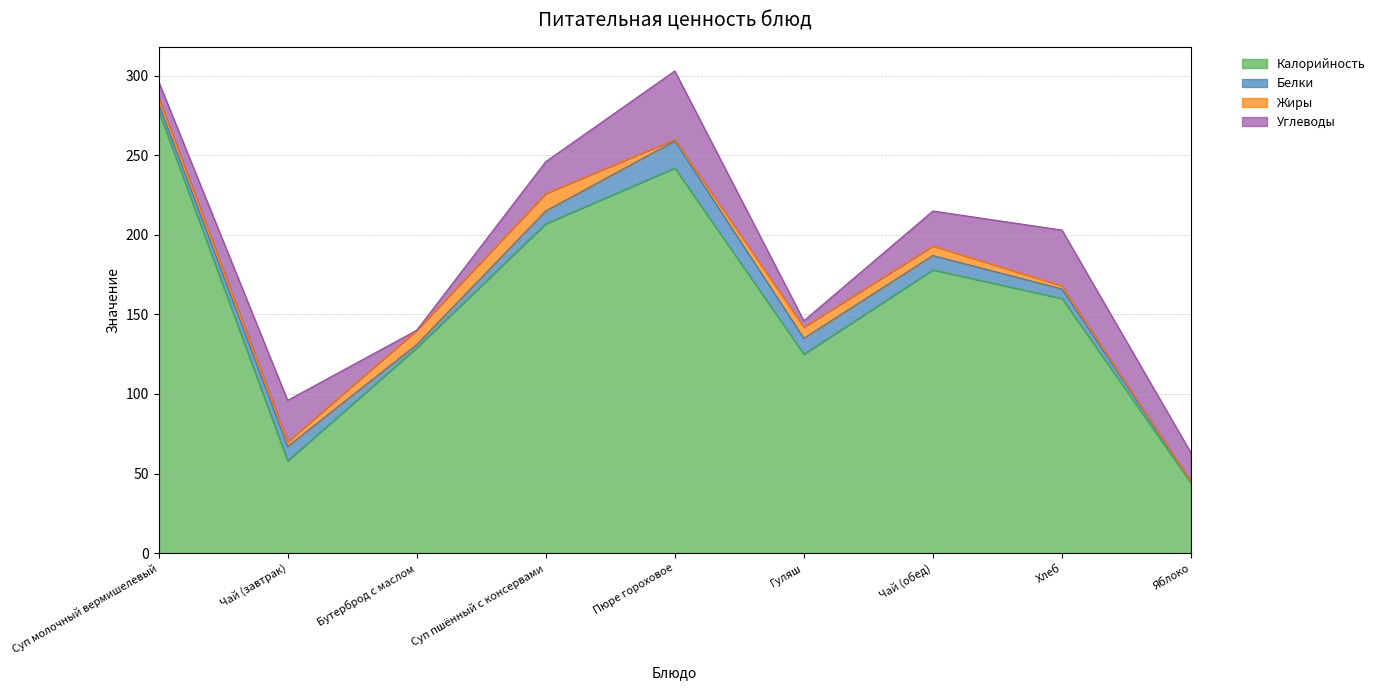

Where is the first local minimum for Белки?

Бутерброд с маслом